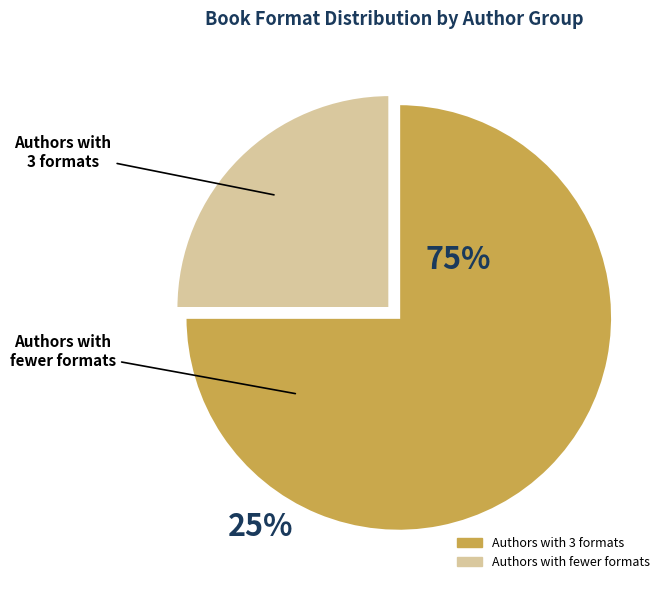

Does any single category account for the majority?

Yes